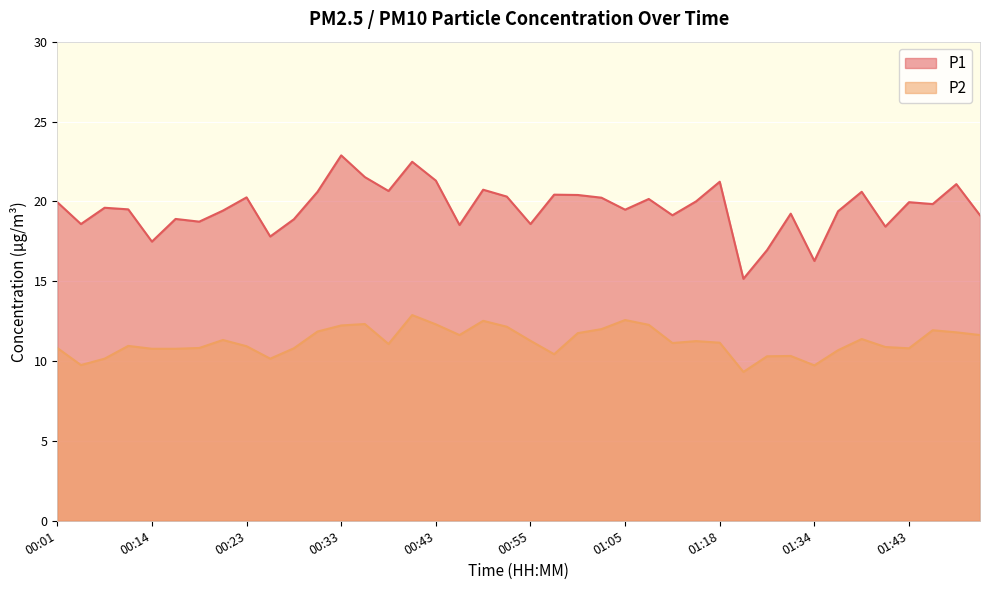

Which series has the largest total across all categories?

P1